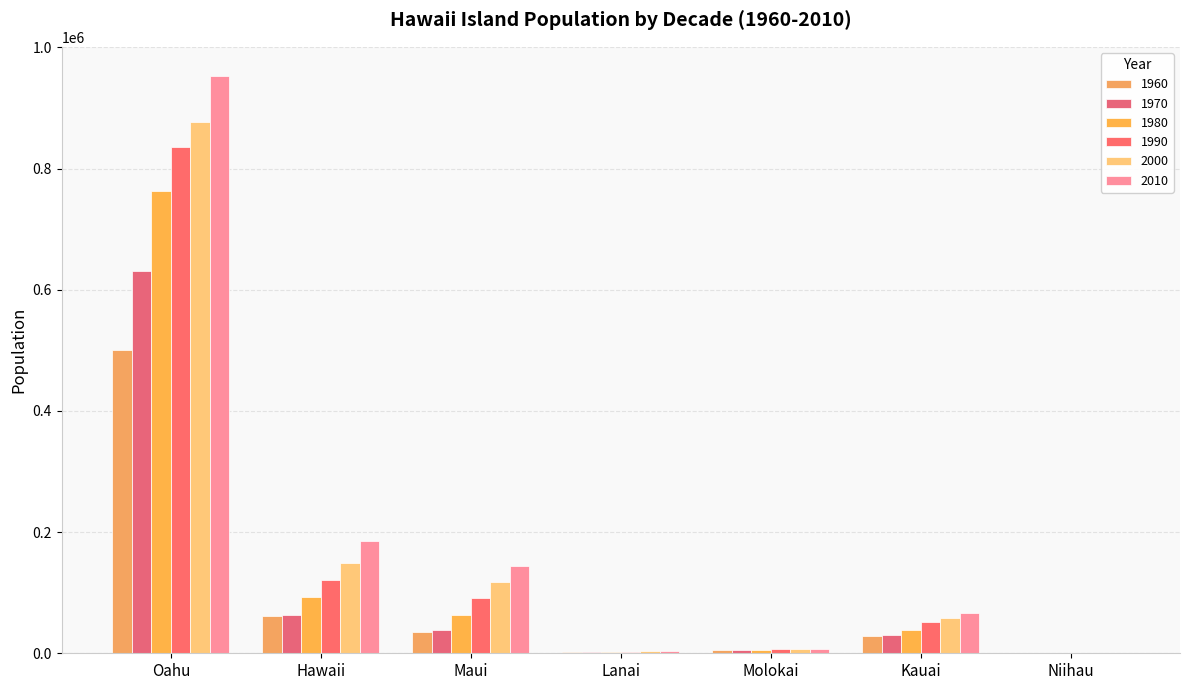

At how many categories does at least one series exceed 362875?

1